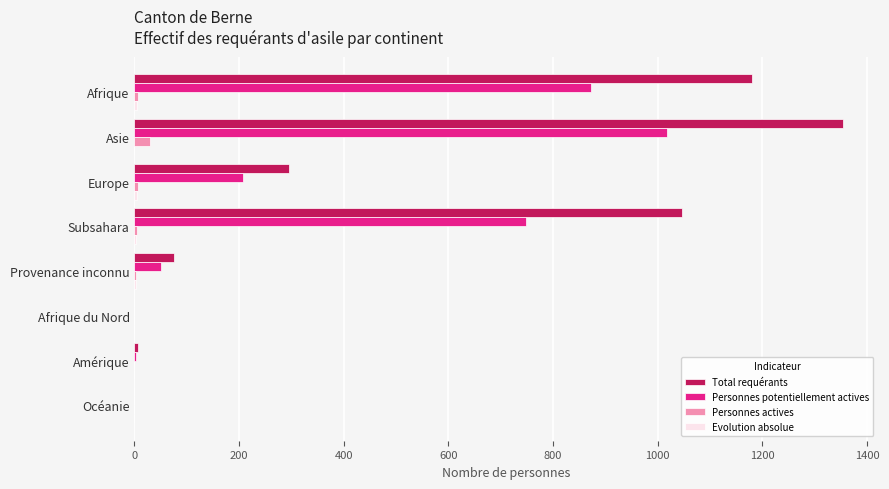

Count the number of categories in the chart.

8